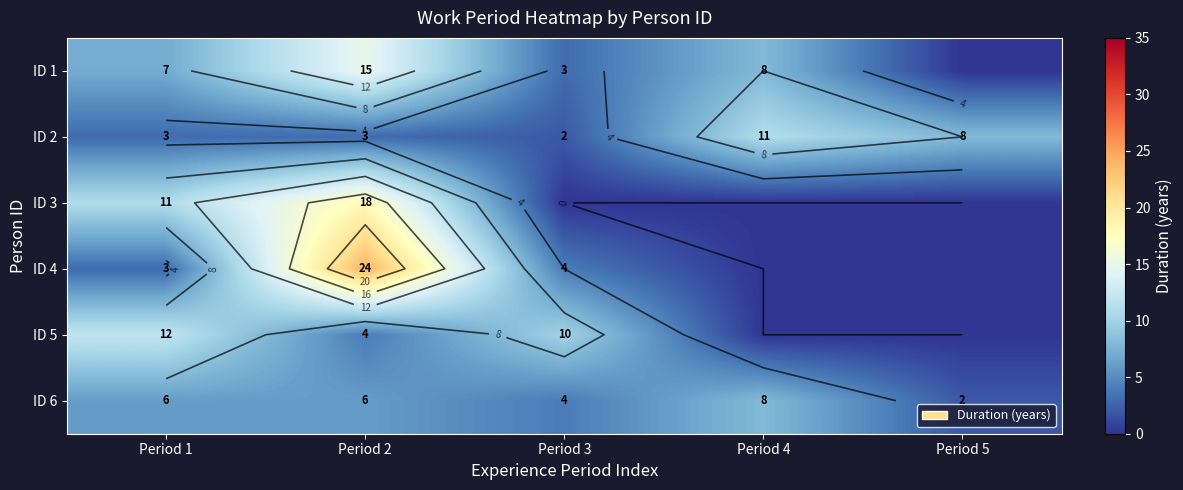

List the labels in order of ID 1 value, largest first.

Period 2, Period 4, Period 1, Period 3, Period 5